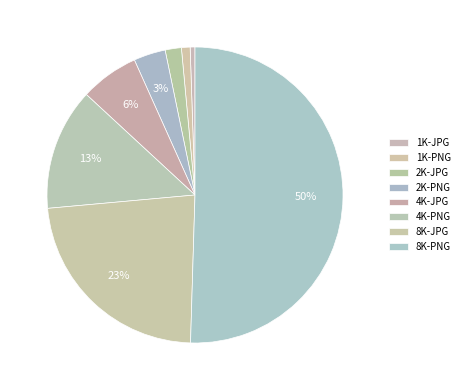

What is the ratio of the value at 4K-JPG to the value at 8K-JPG?

0.3